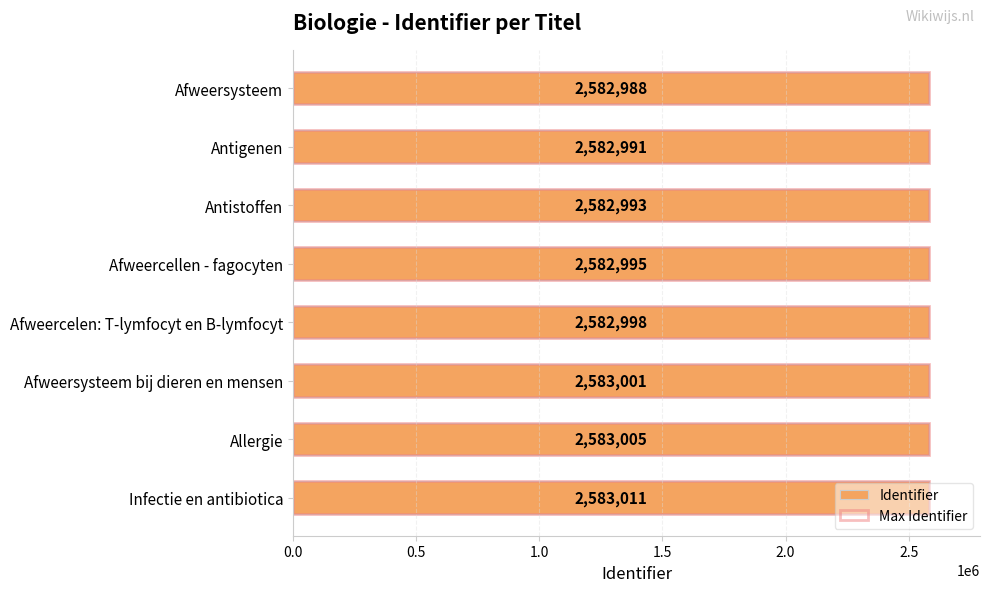

Which series has the widest spread of values?

Identifier